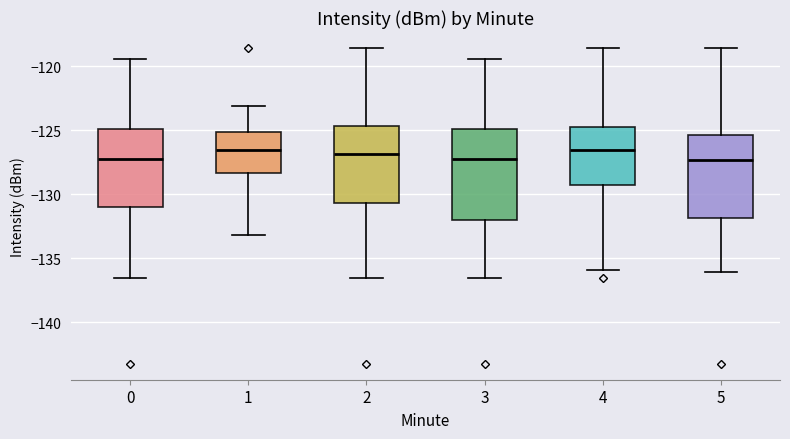

Comparing the boxes themselves (not the whiskers), which one is the tallest?

3